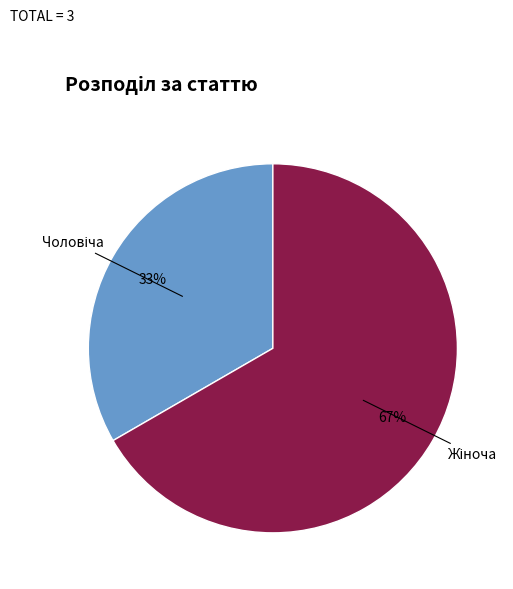

To the nearest percent, what is the average slice percentage?

50%